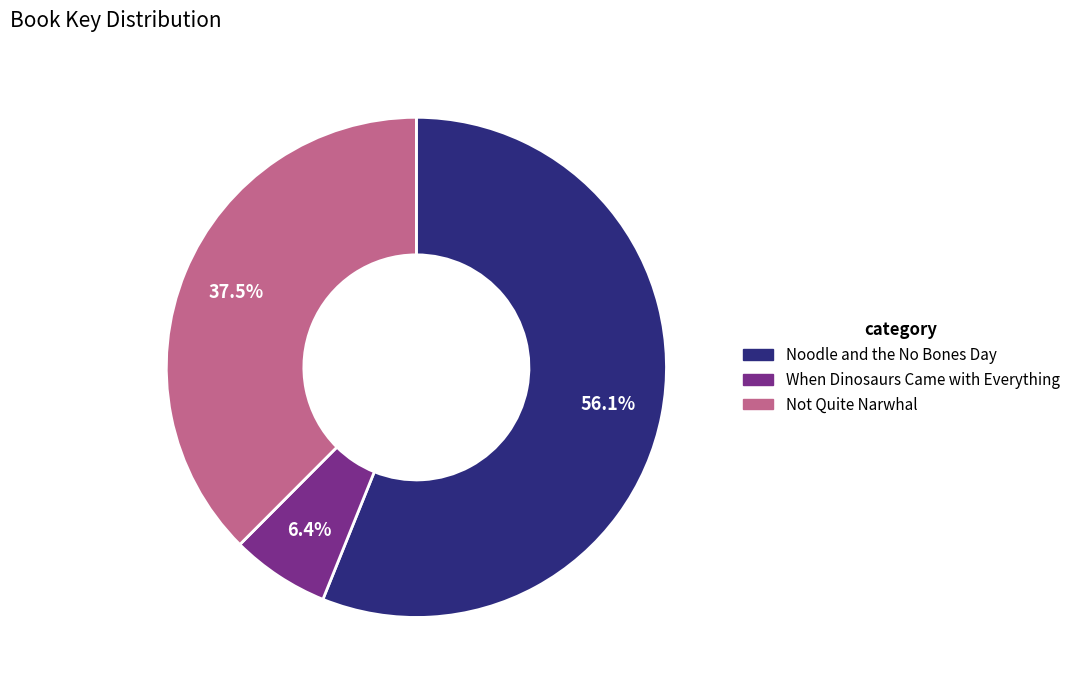

Count the number of slices in the pie.

3